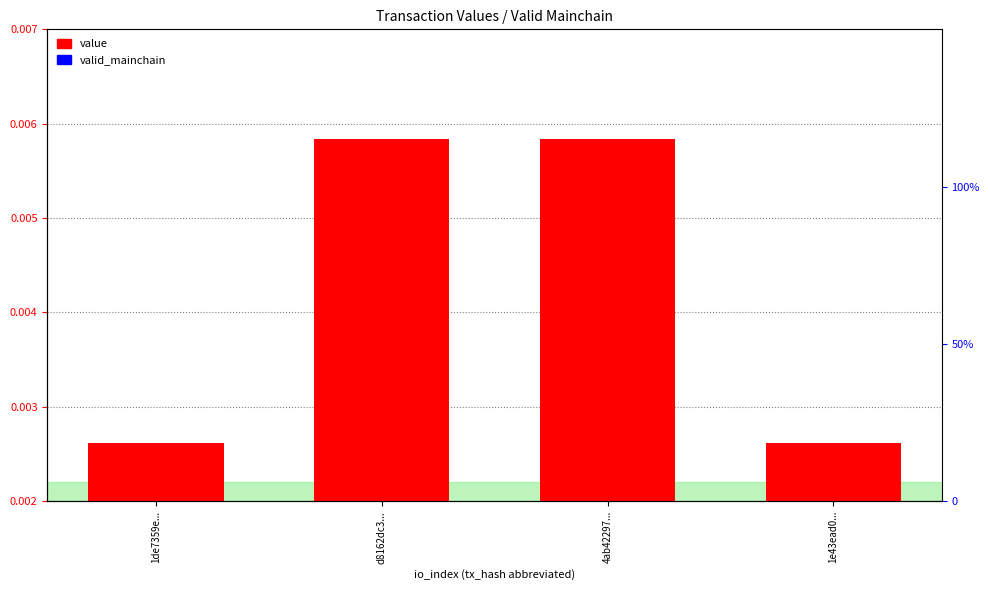

At which label is value closest to 0?

1de7359e...